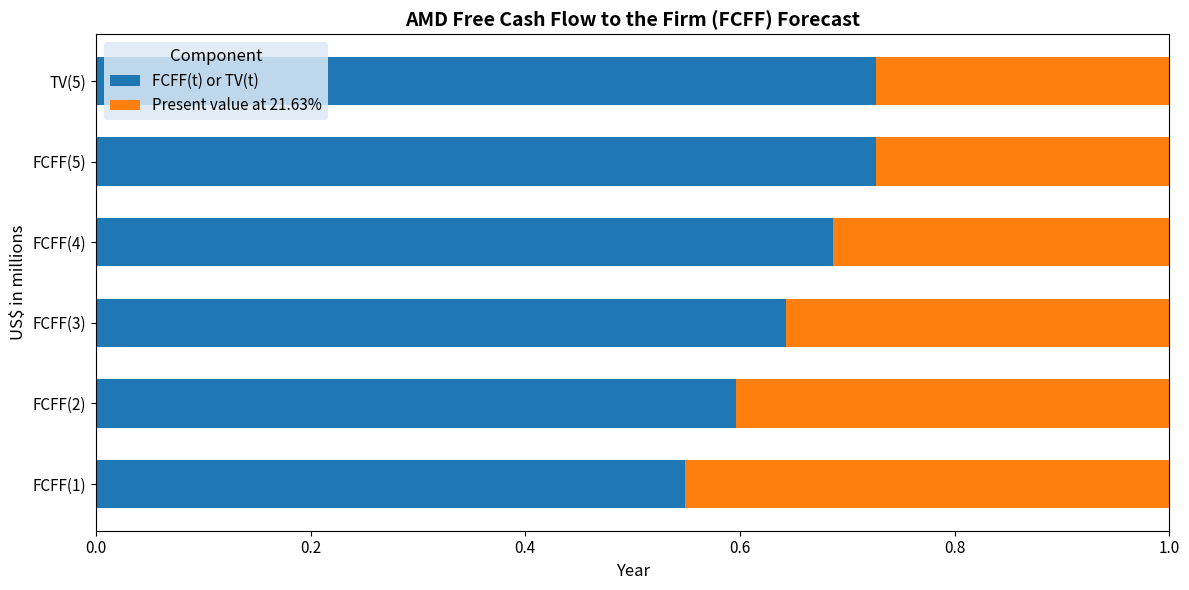

The value of FCFF(t) or TV(t) at FCFF(4) is 0.4. True or false?

False